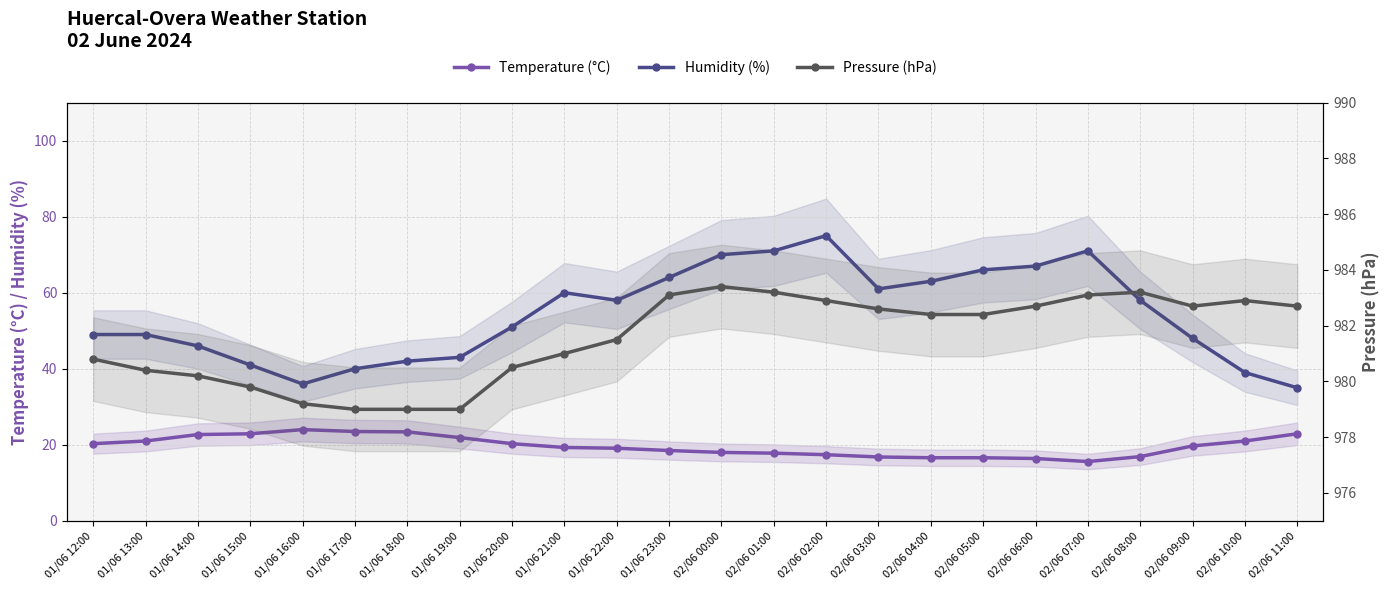

Reading left to right, list all the values displayed in this chart.

Temperature (°C): 20.3	21.0	22.7	22.9	24.0	23.5	23.4	21.9	20.3	19.3	19.1	18.5	18.0	17.8	17.4	16.8	16.6	16.6	16.4	15.6	16.9	19.7	21.0	22.9
Humidity (%): 49.0	49.0	46.0	41.0	36.0	40.0	42.0	43.0	51.0	60.0	58.0	64.0	70.0	71.0	75.0	61.0	63.0	66.0	67.0	71.0	58.0	48.0	39.0	35.0
Pressure (hPa): 980.8	980.4	980.2	979.8	979.2	979.0	979.0	979.0	980.5	981.0	981.5	983.1	983.4	983.2	982.9	982.6	982.4	982.4	982.7	983.1	983.2	982.7	982.9	982.7